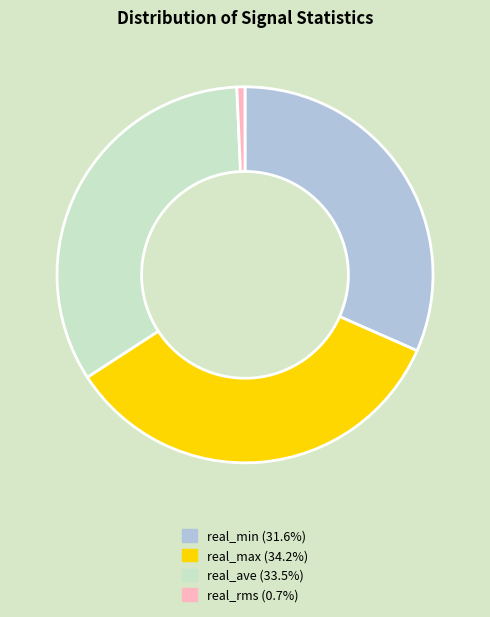

Which category has the biggest portion of the pie?

real_max